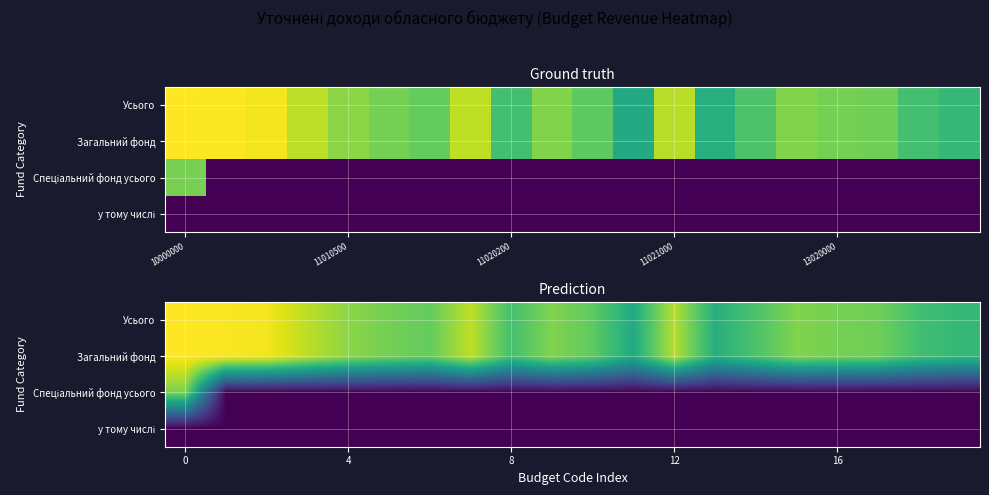

How many data points does each series have?

20